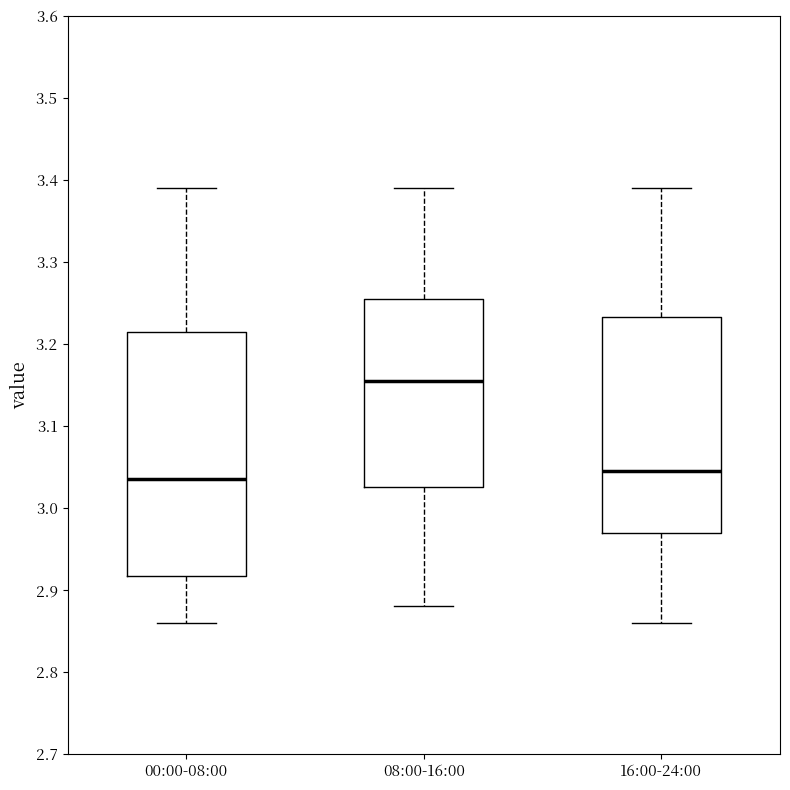

Reading left to right, transcribe this box plot: for each box, give where its median line is, the range the box spans, and where its two whiskers end, as read against the y-axis. The values are not printed on the chart, so give them approximately, as read against the axis.

00:00-08:00: median 3.04, box 2.92 to 3.22, whiskers 2.86 to 3.39
08:00-16:00: median 3.16, box 3.03 to 3.26, whiskers 2.88 to 3.39
16:00-24:00: median 3.05, box 2.97 to 3.23, whiskers 2.86 to 3.39